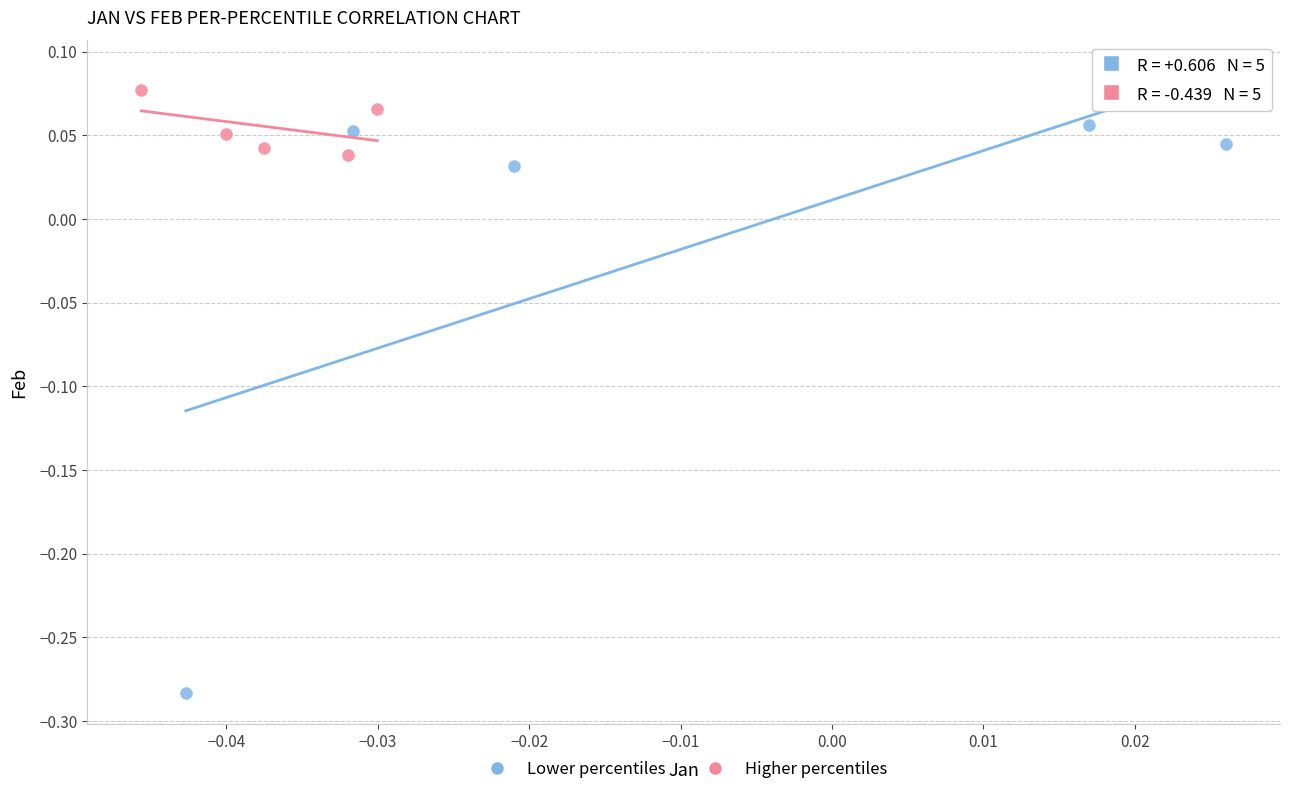

Which series reaches the maximum Y coordinate?

Higher percentiles